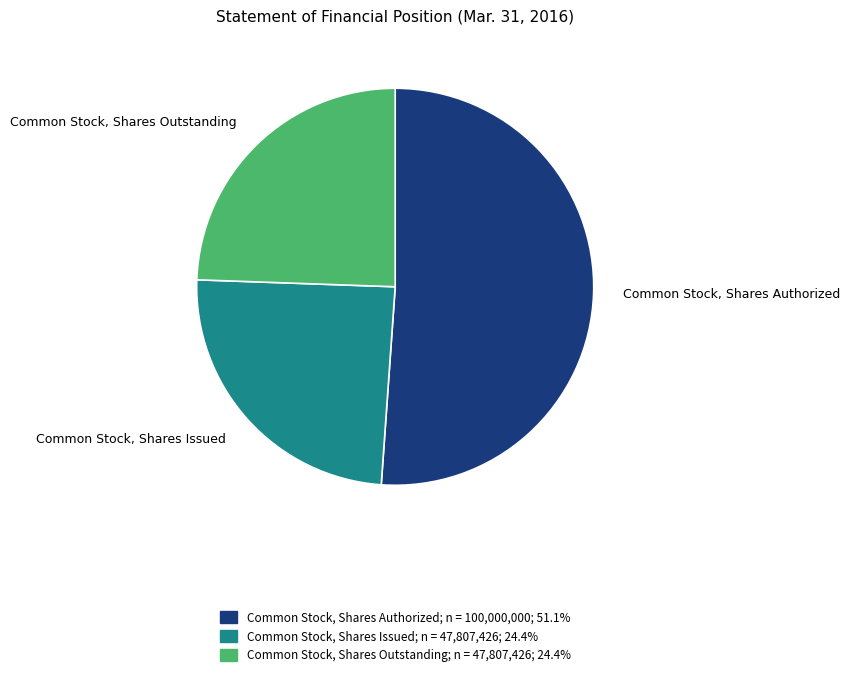

Does any single category account for the majority?

Yes